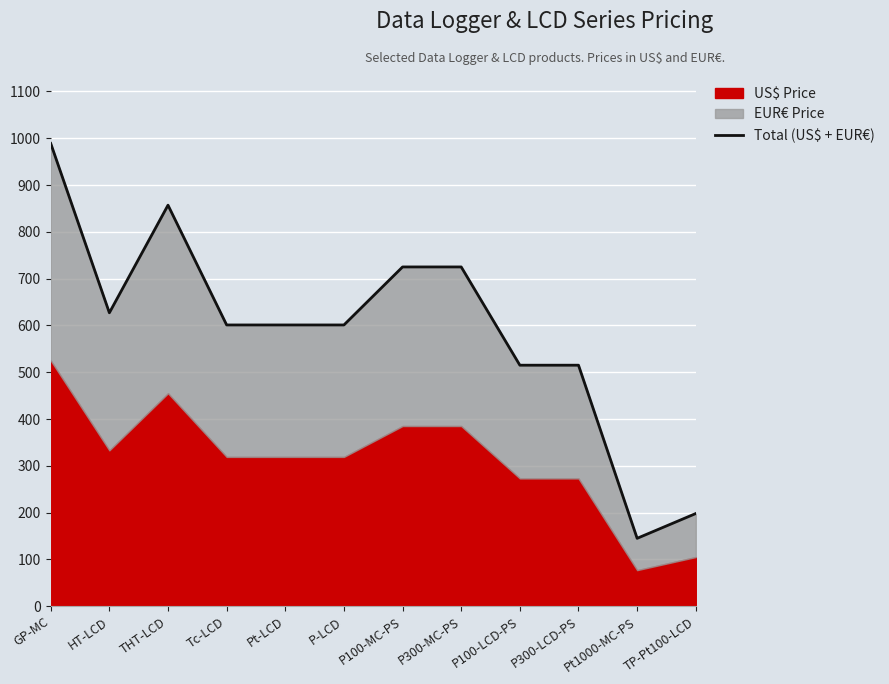

What is the average value?

592